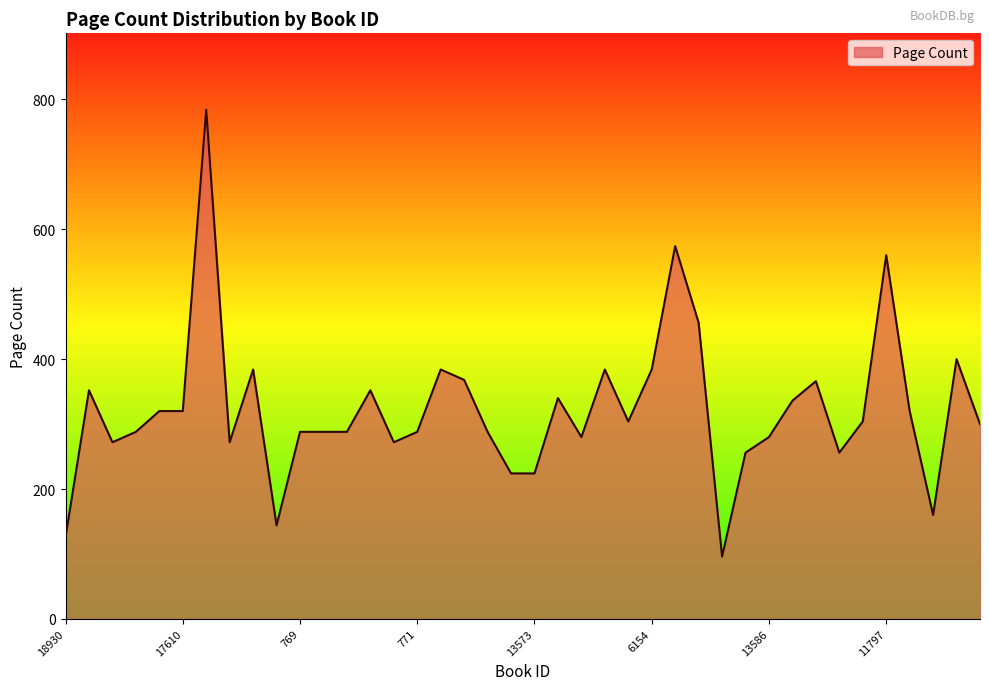

What is the difference between the maximum and minimum values?

688